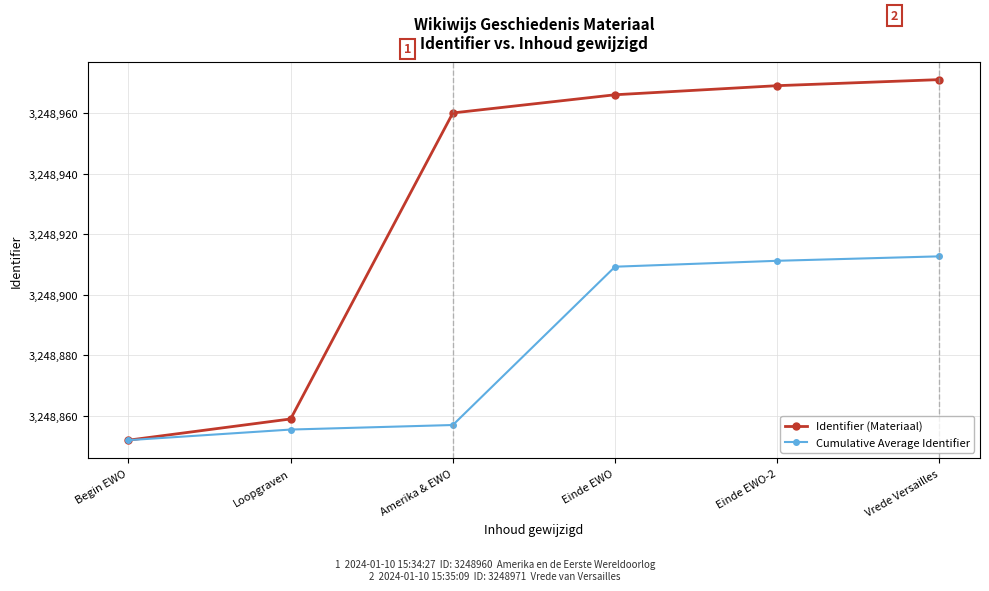

Which series has the widest spread of values?

Identifier (Materiaal)